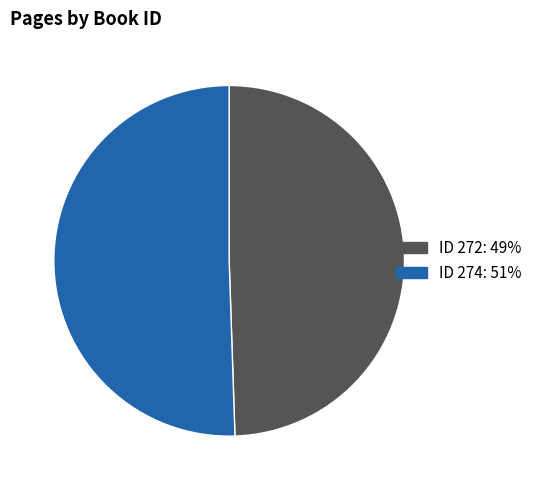

Does any single category account for the majority?

Yes